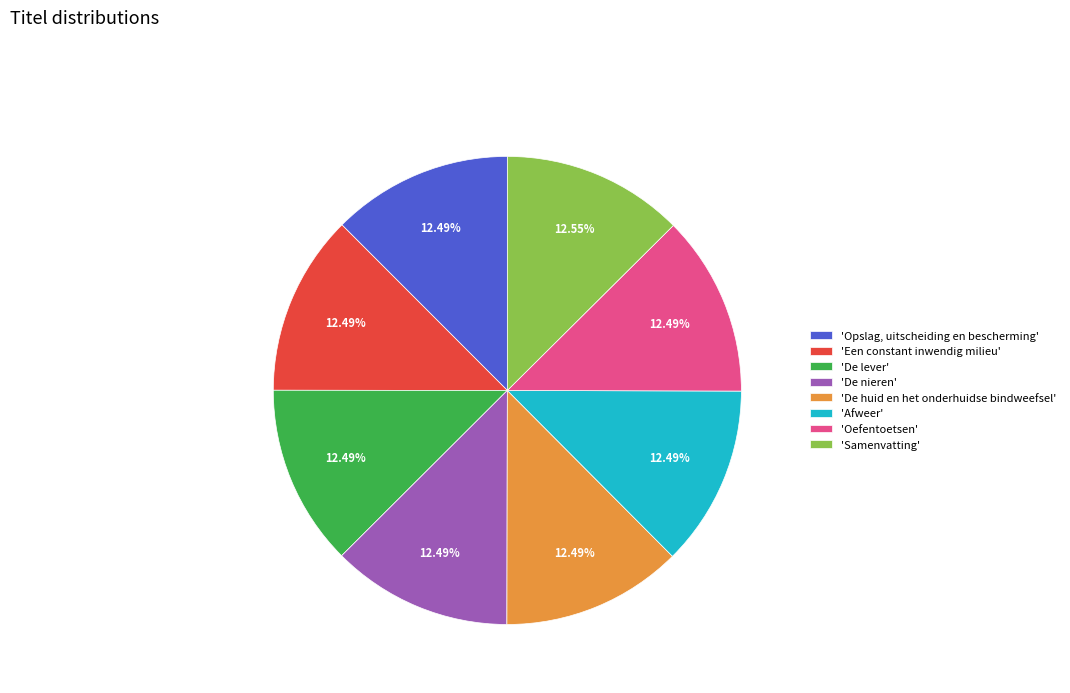

Approximately how many times larger is the value at 'De nieren' compared to 'Afweer'?

1.0